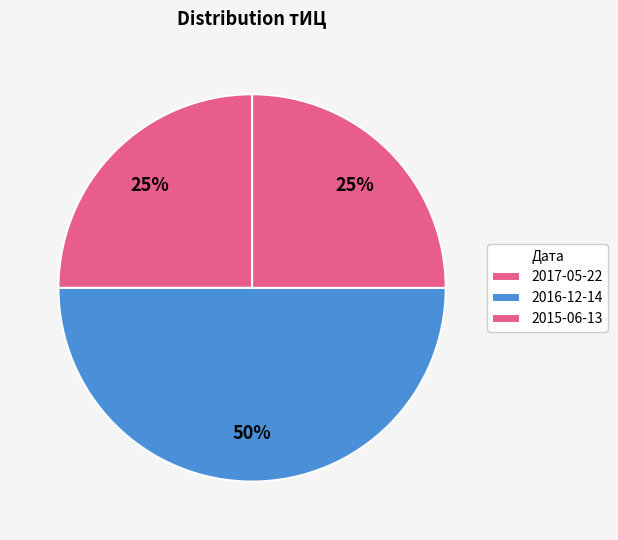

How many slices are in this pie chart?

3